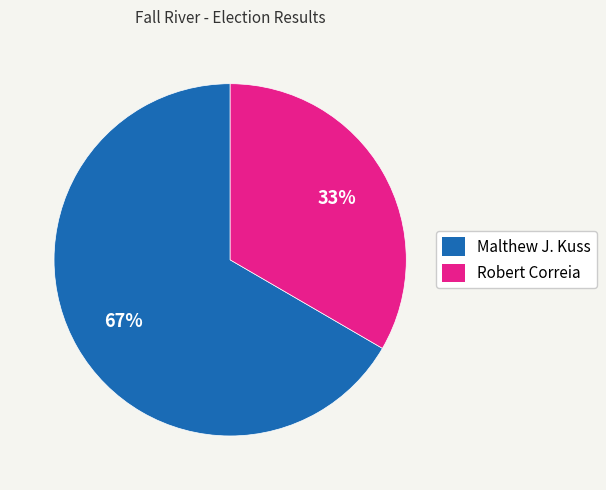

To the nearest percent, what percentage of the pie is Malthew J. Kuss?

67%